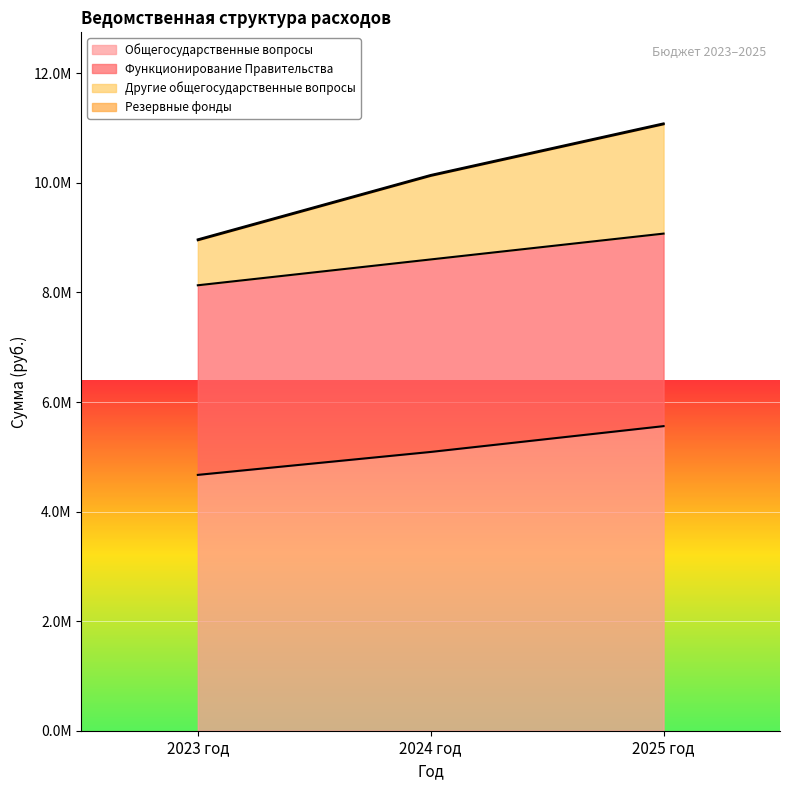

What is the difference between the highest and lowest values at 2023 год?

4283492